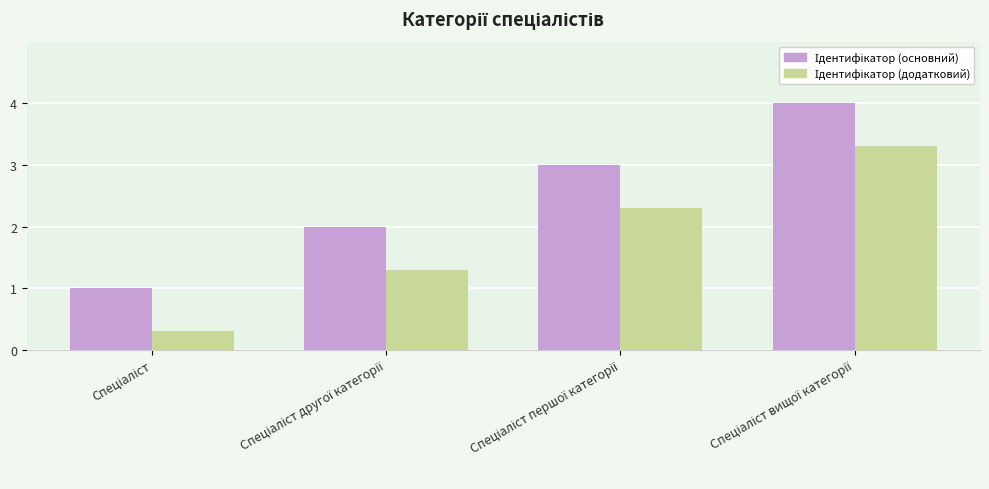

What is the greatest value displayed?

4.0